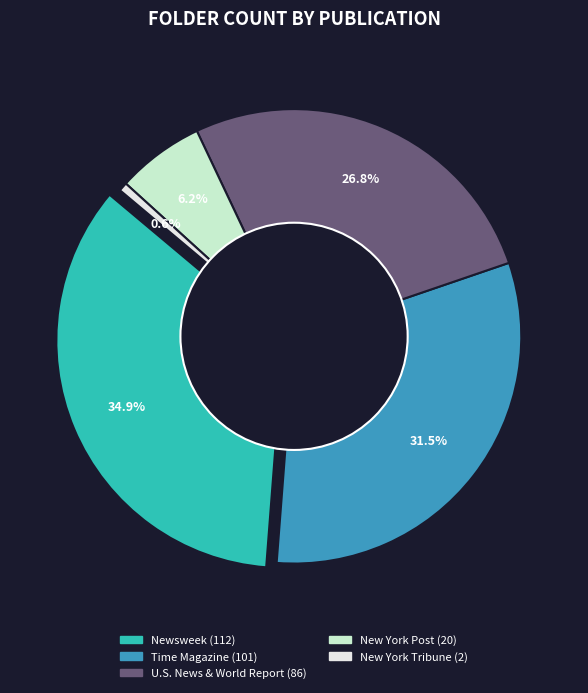

What percentage is the New York Tribune, The slice, to the nearest percent?

1%